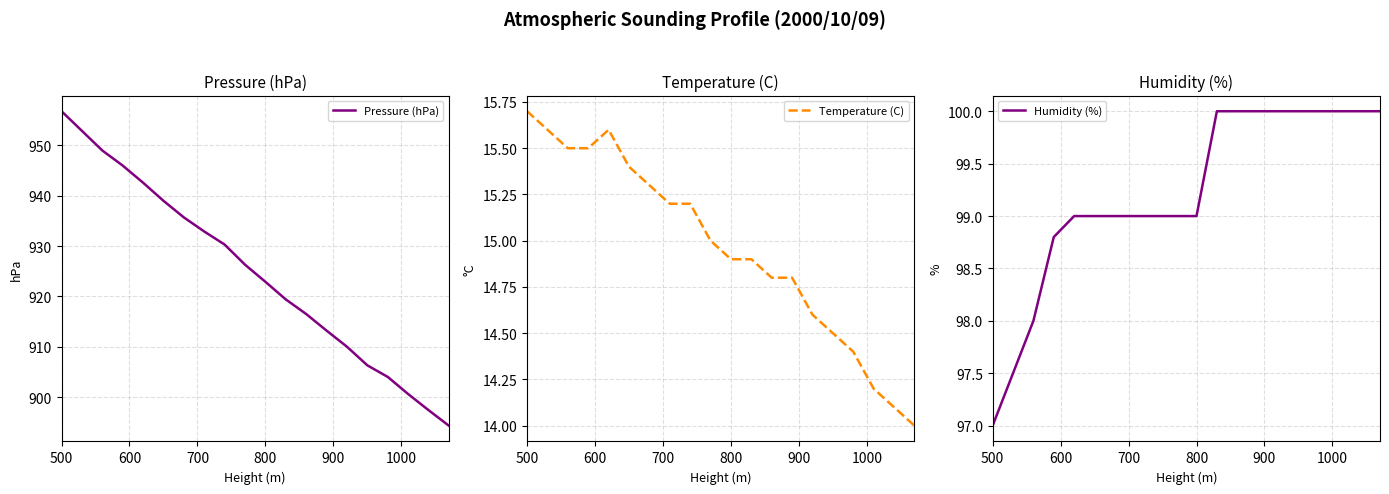

What is the average value of the Pressure (hPa) series?

924.8